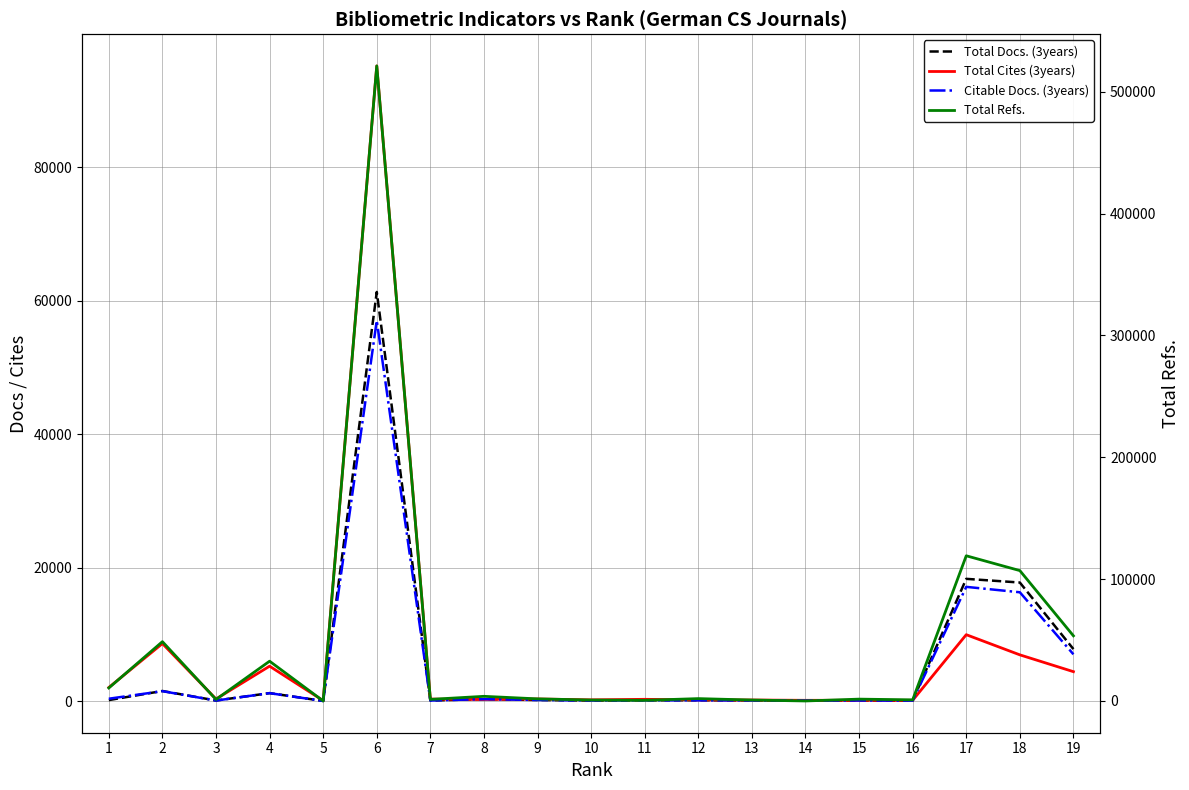

How many intersections are there between Total Refs. and Citable Docs. (3years)?

4